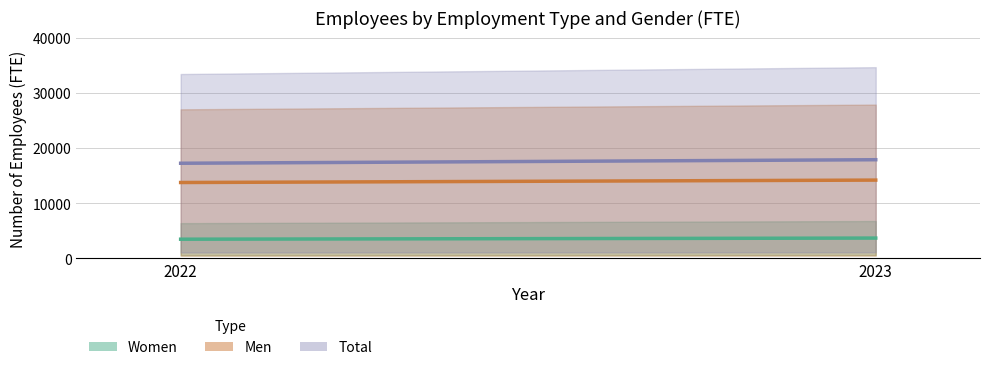

The Women series shows 9782 at 2023. True or false?

False